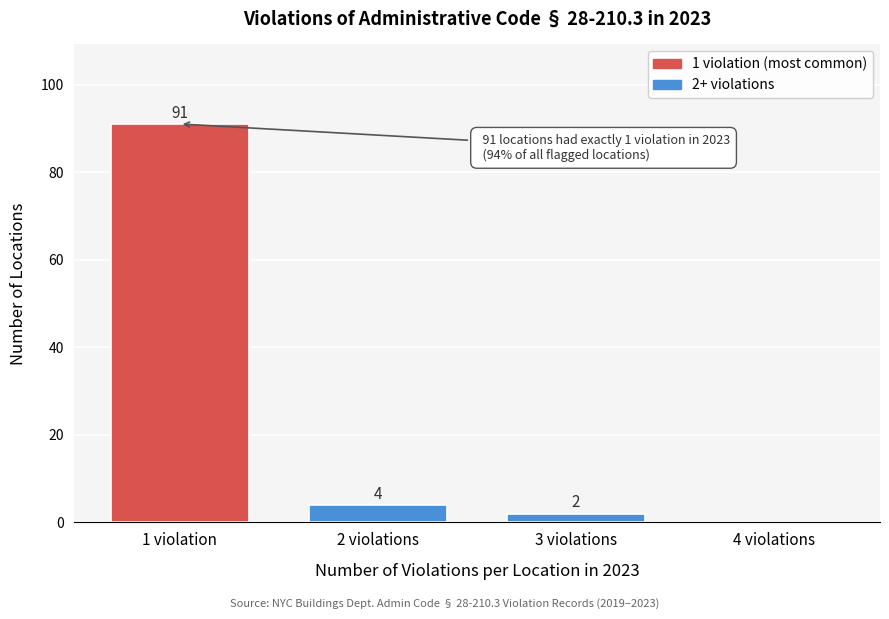

Reading left to right, extract all data points from this chart.

1 violation=91	2 violations=4	3 violations=2	4 violations=0